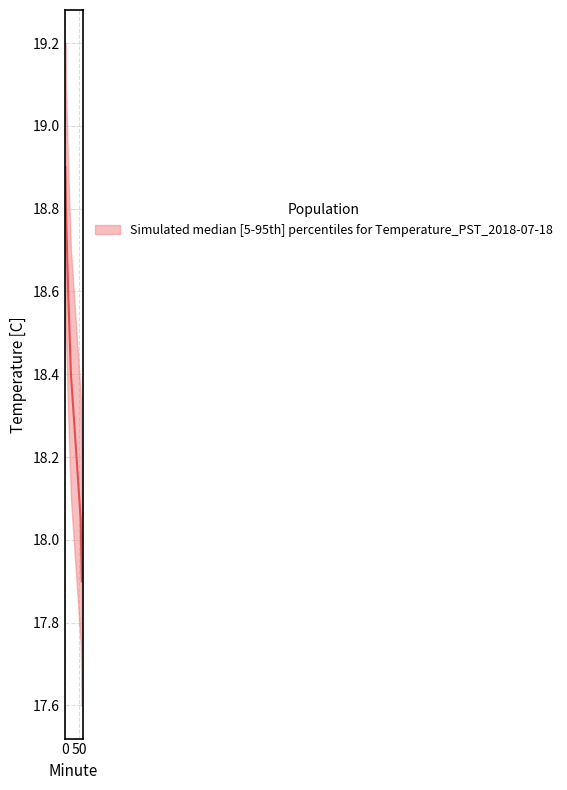

Does the chart display data point markers on the line(s)?

No